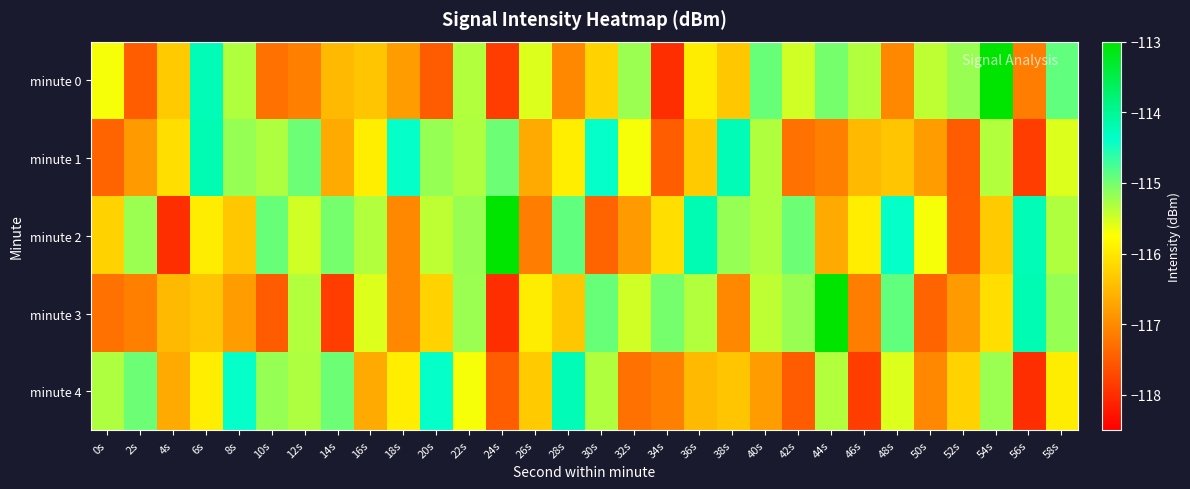

How many series are shown in this chart?

5